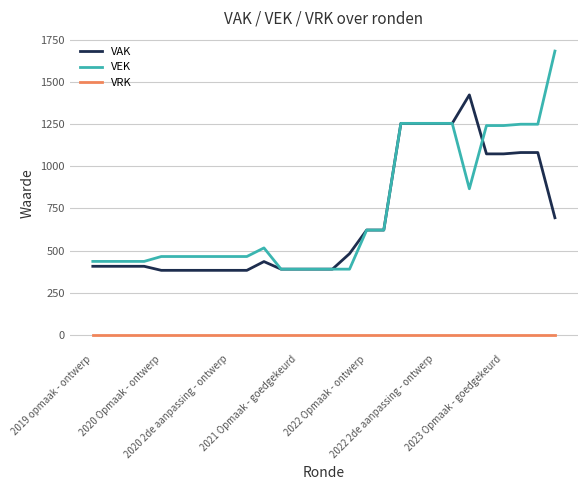

What is the lowest value of the VAK series?

383